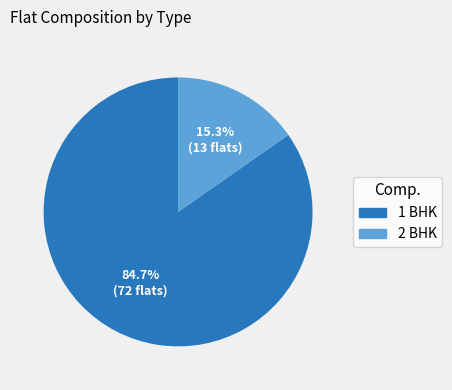

What is the ratio of the value at 1 BHK to the value at 2 BHK?

5.5